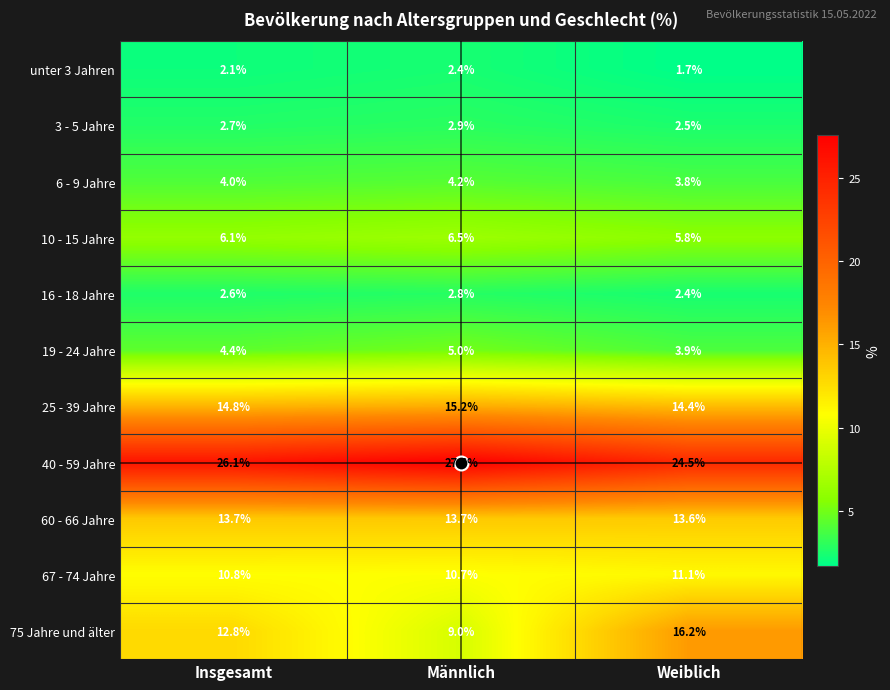

What is the sum of all 3 - 5 Jahre values?

8.1